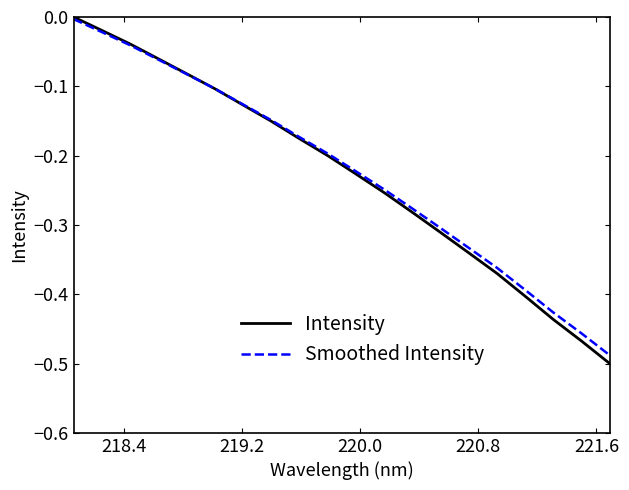

Count the number of categories in the chart.

20